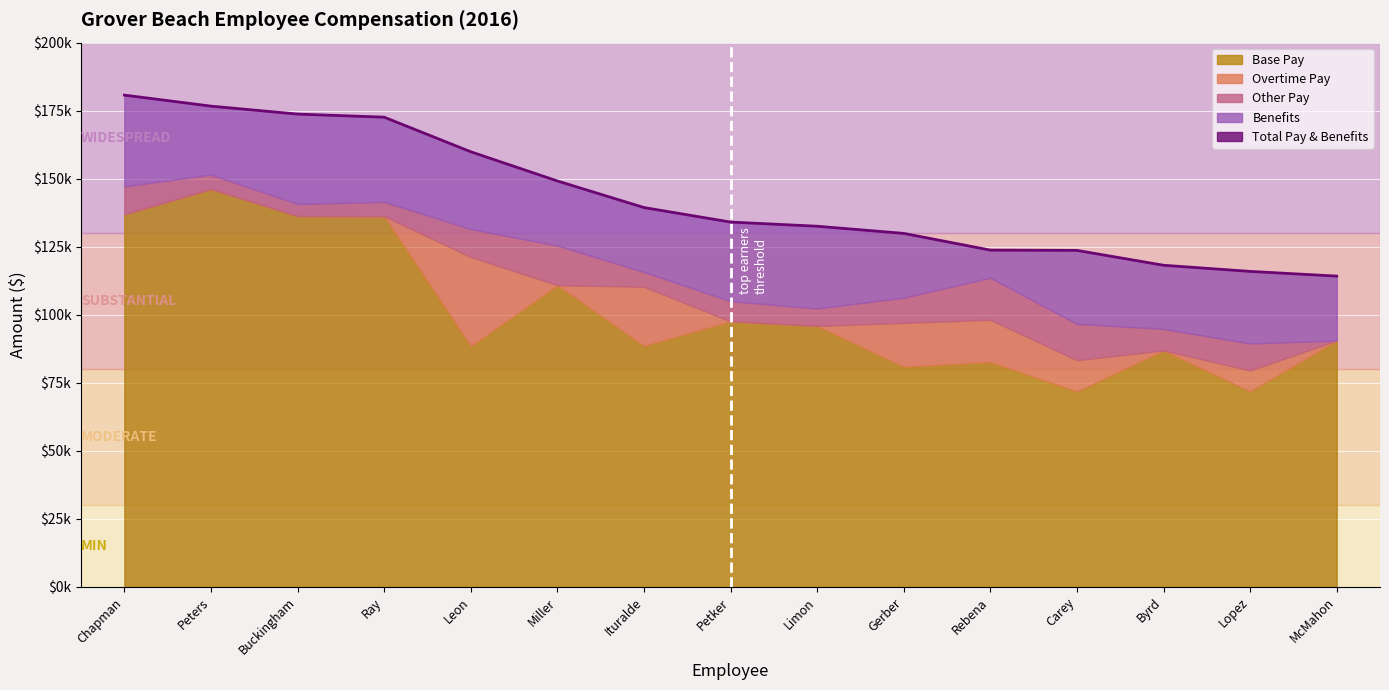

What is the value of the Other Pay point at the 7th from the left?

5435